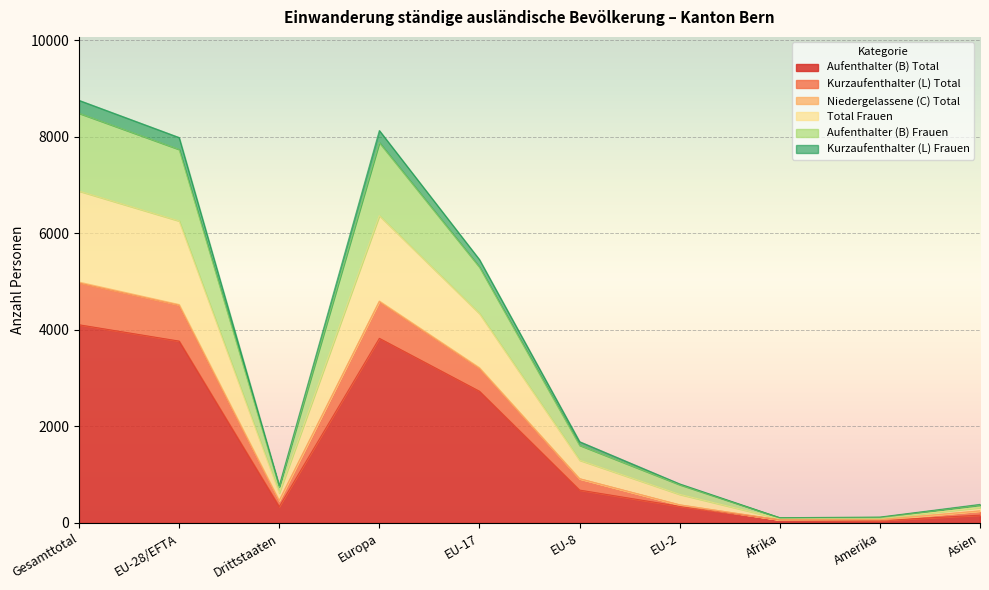

At which label does Aufenthalter (B) Total reach its peak?

Gesamttotal